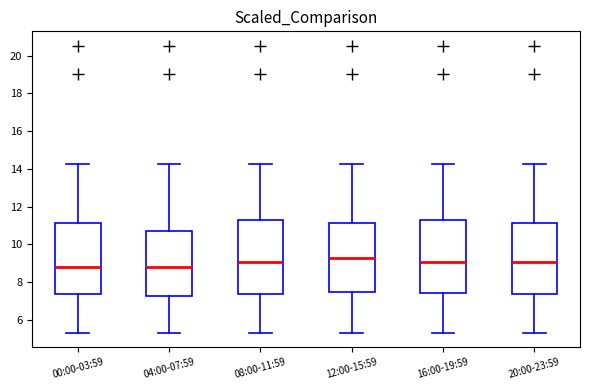

Which box's median line is the highest?

12:00-15:59